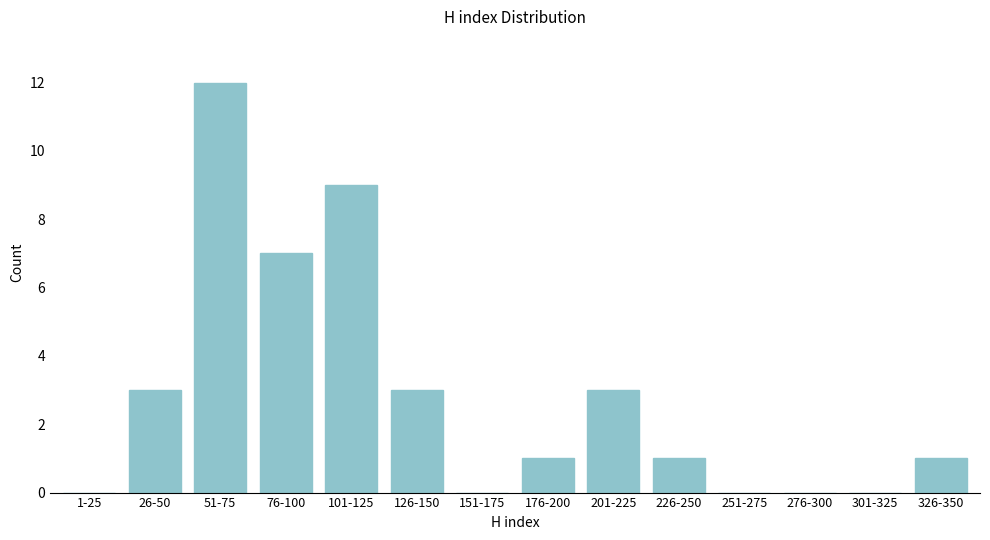

Reading left to right, transcribe all the data shown in this chart.

1-25=0	26-50=3	51-75=12	76-100=7	101-125=9	126-150=3	151-175=0	176-200=1	201-225=3	226-250=1	251-275=0	276-300=0	301-325=0	326-350=1